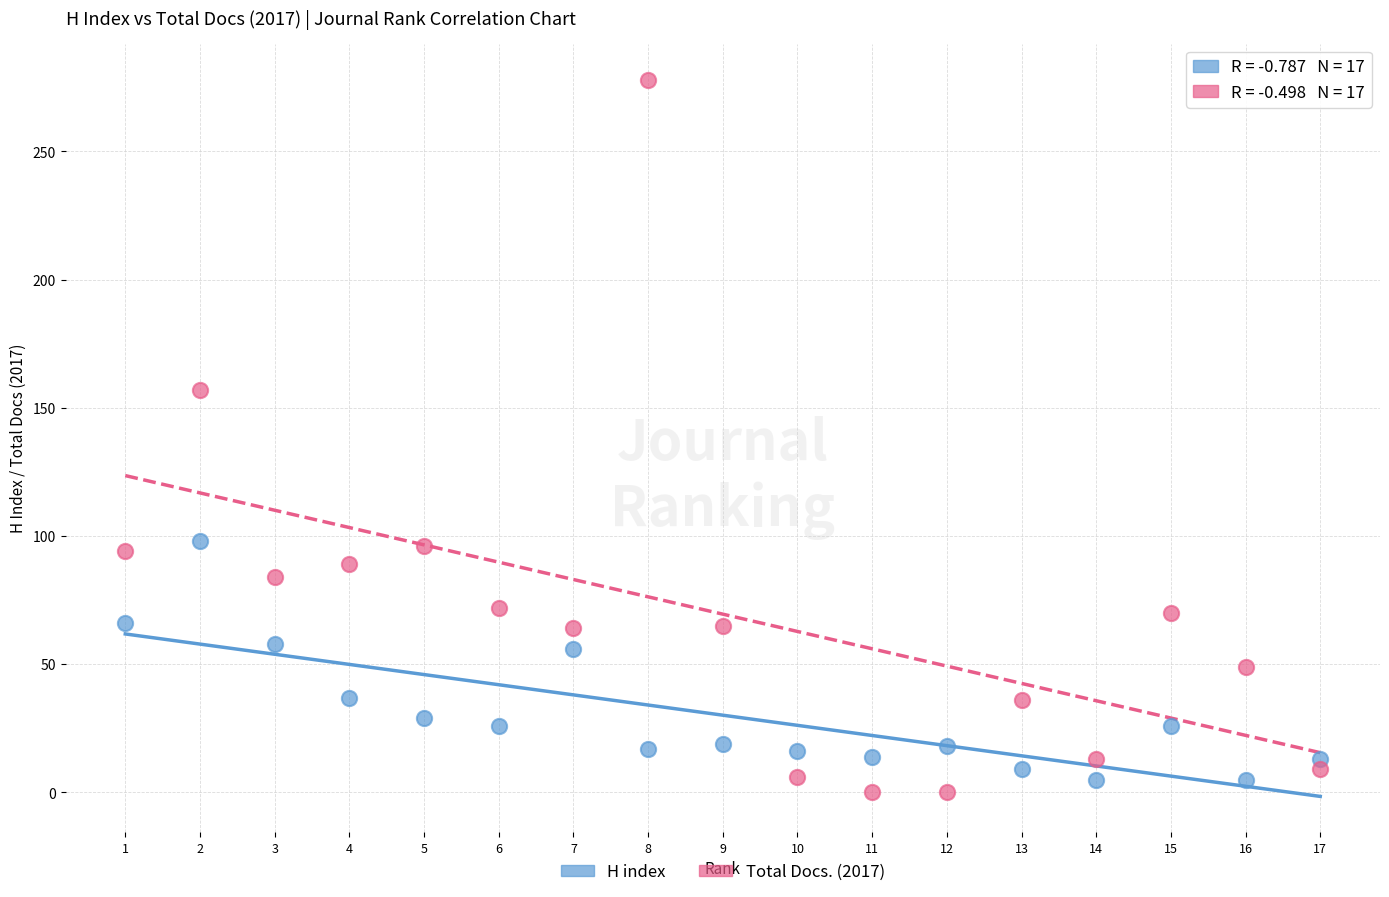

Across all data points, what is the range of Y values (max minus min)?

278